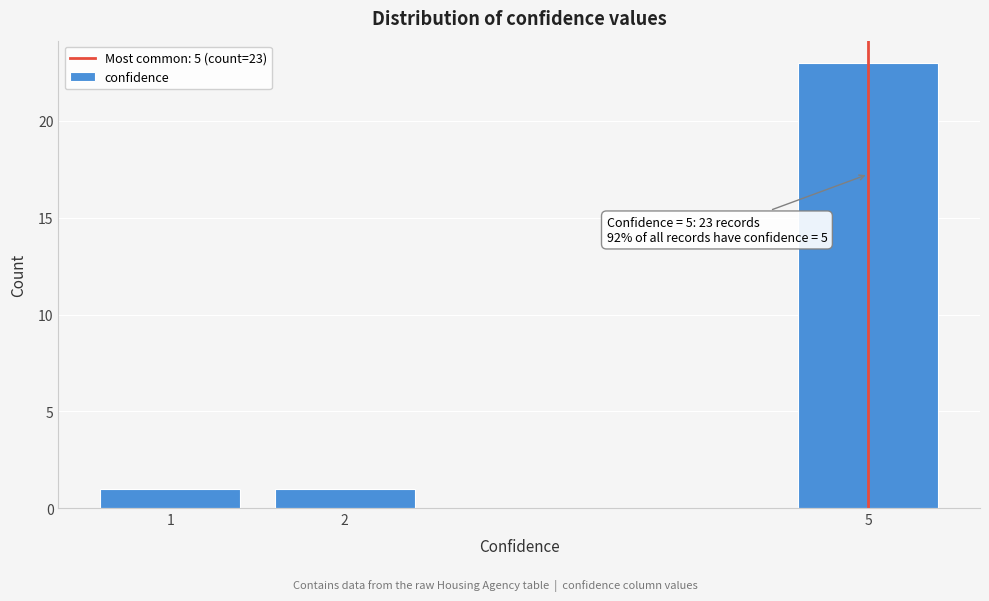

Reading left to right, extract all data points from this chart.

1	1	23